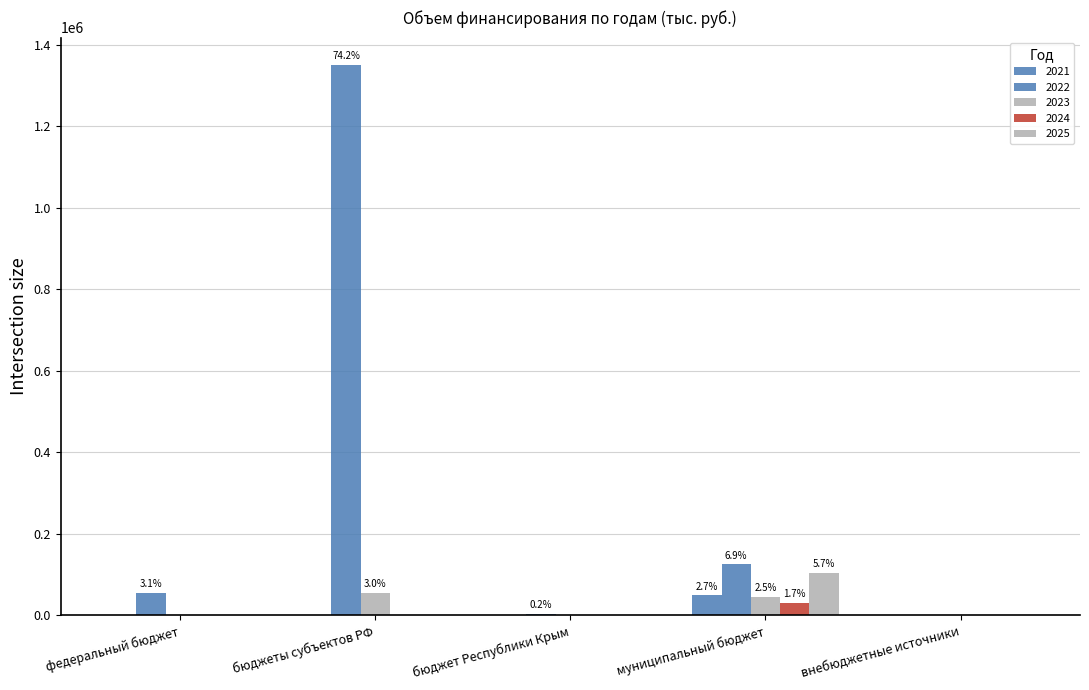

Reading left to right, what are all the values shown in this chart?

2021: 0.0	0.0	0.0	48948.4	0.0
2022: 55843.4	1350000.0	3924.4	125146.4	0.0
2023: 0.0	55377.3	0.0	45065.1	0.0
2024: 0.0	0.0	0.0	30410.7	0.0
2025: 0.0	0.0	0.0	104321.7	0.0